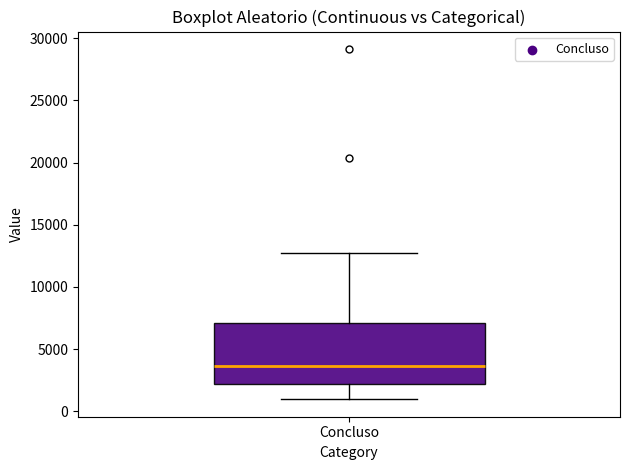

Where does the upper whisker of the box for Concluso end on the y-axis? The values are not printed on the chart, so give them approximately, as read against the axis.

12500